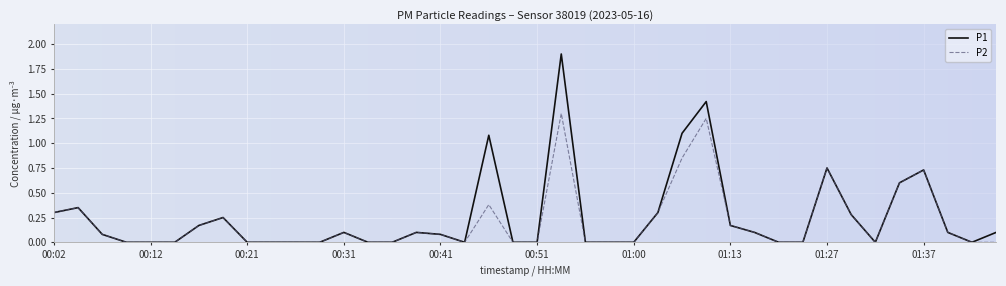

What is the greatest value displayed?

1.9